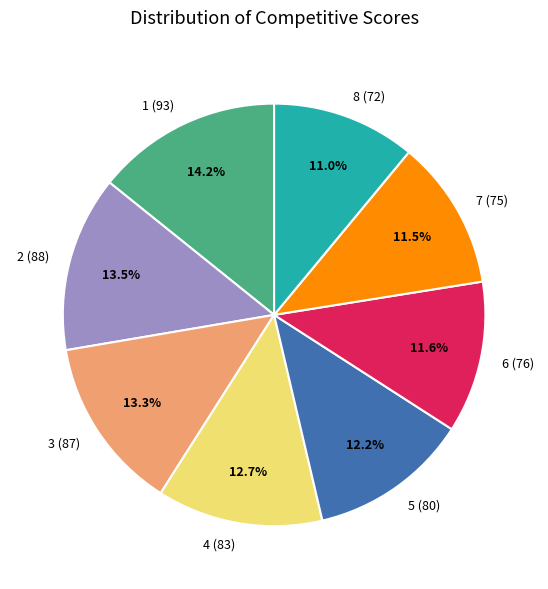

To the nearest percent, what is the combined percentage of 8 (72) and 1 (93)?

25%